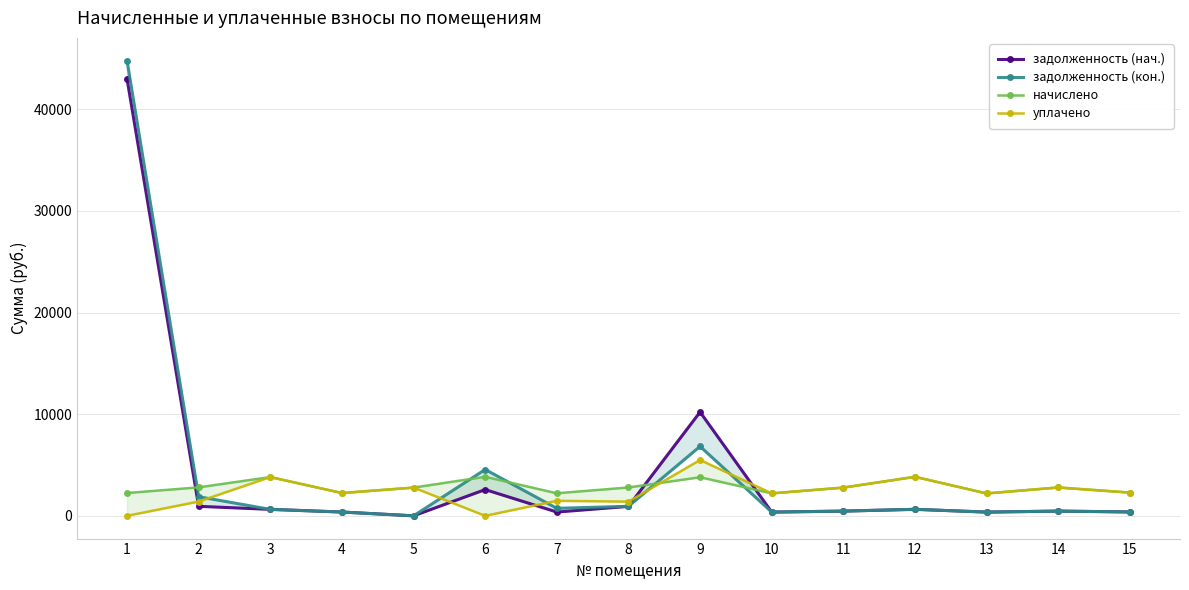

What is the difference between the задолженность (кон.) values at 8 and 14?

472.2